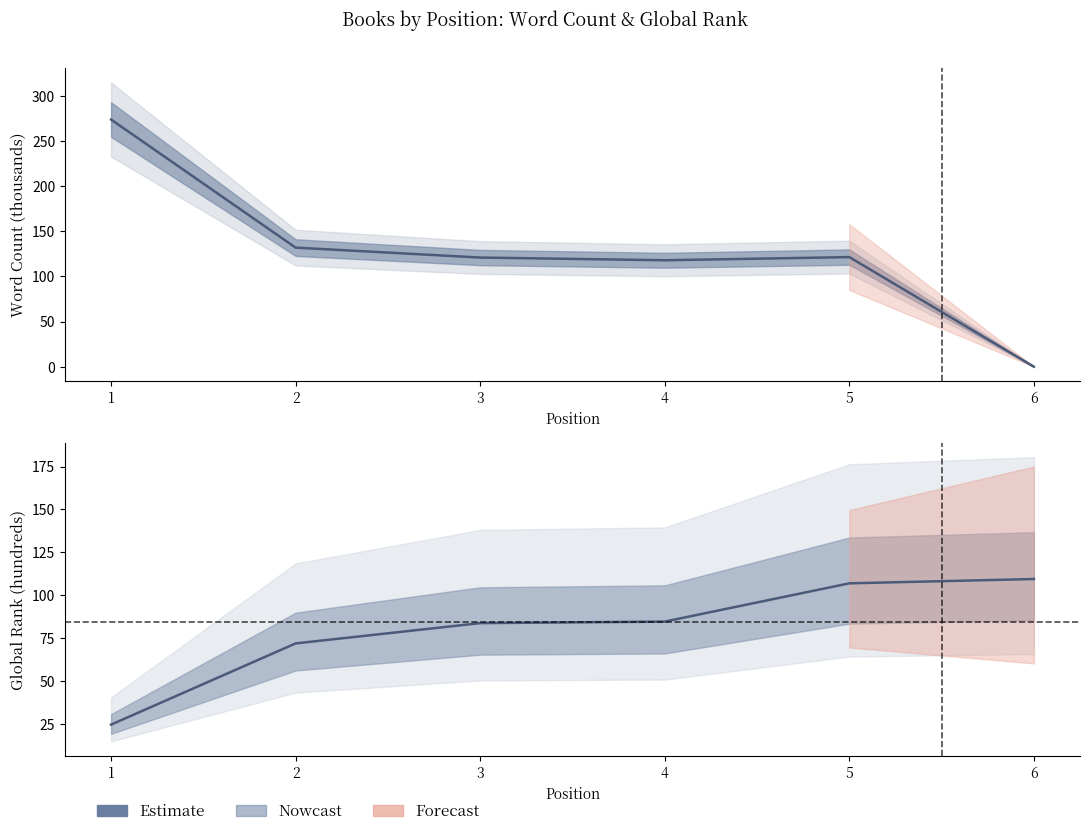

What is the value of the 2nd point from the left?

71.8